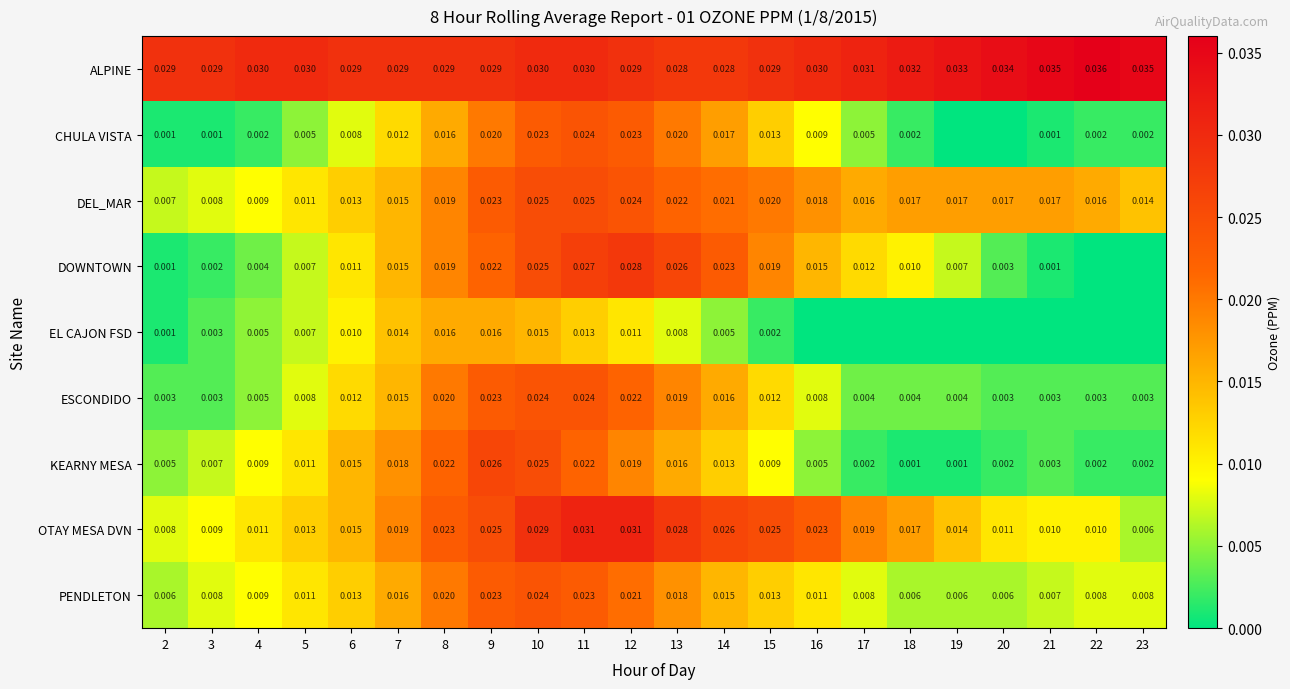

Is the value of KEARNY MESA at 14 greater than the value of DEL_MAR at 13?

No